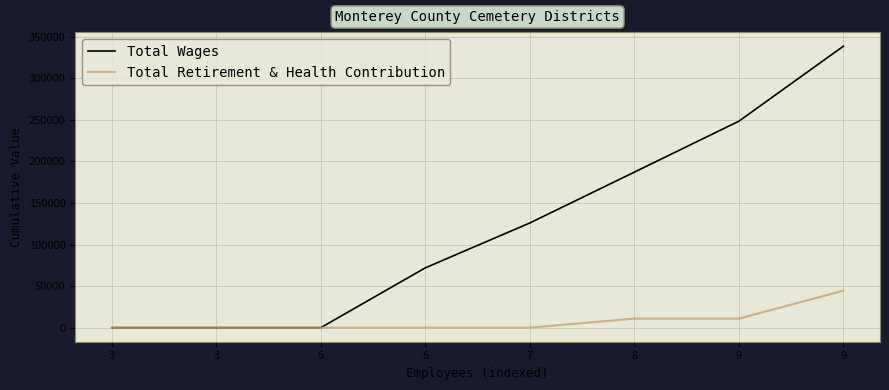

What is the sum of all Total Retirement & Health Contribution values?

66141